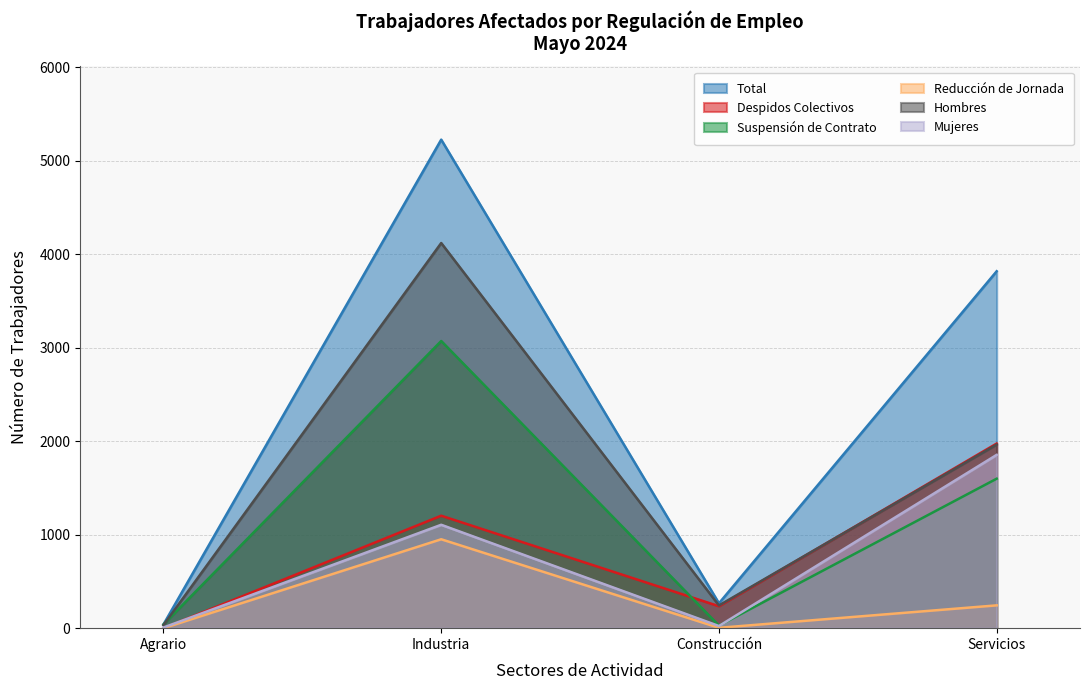

The value of Despidos Colectivos at Construcción is 235. True or false?

True